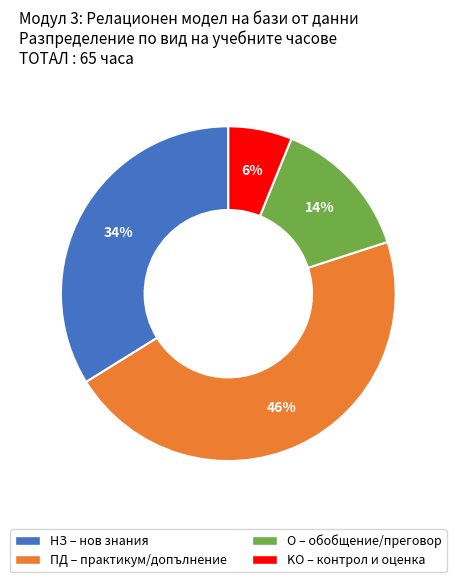

How many segments does this pie chart have?

4